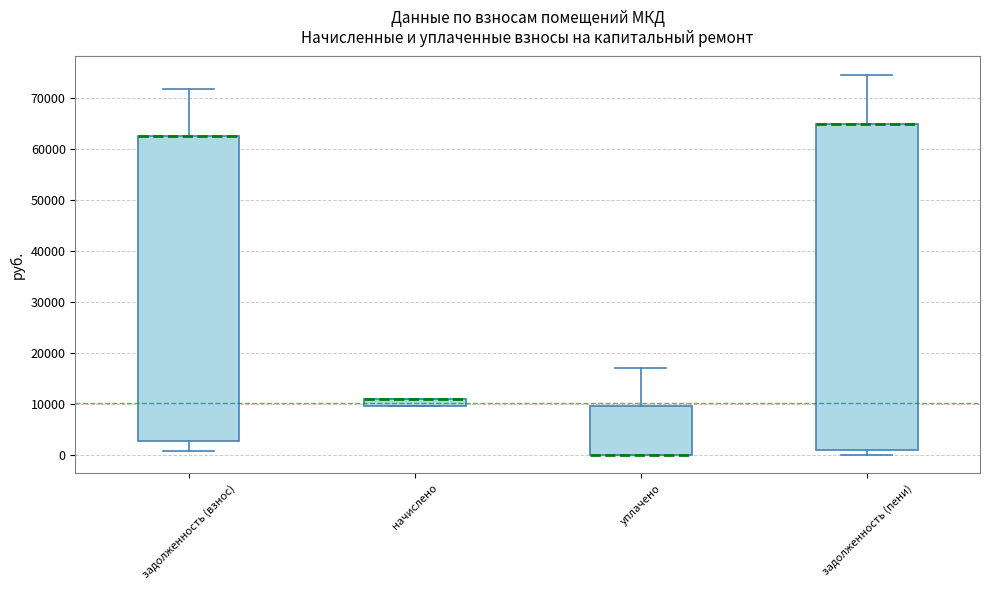

Comparing the boxes themselves (not the whiskers), which one is the tallest?

задолженность (пени)